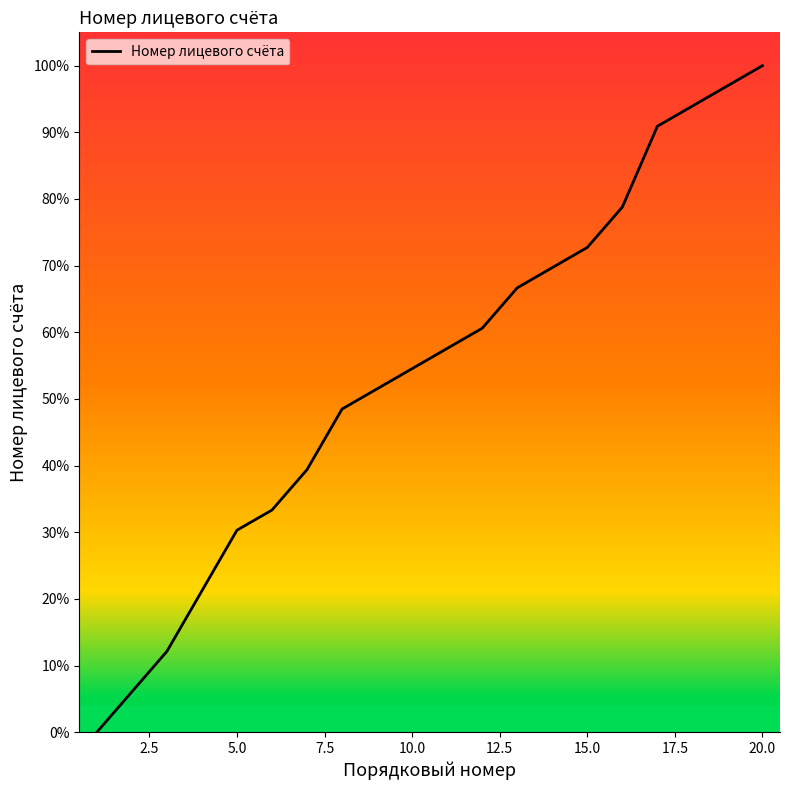

What is the greatest value displayed?

100.0